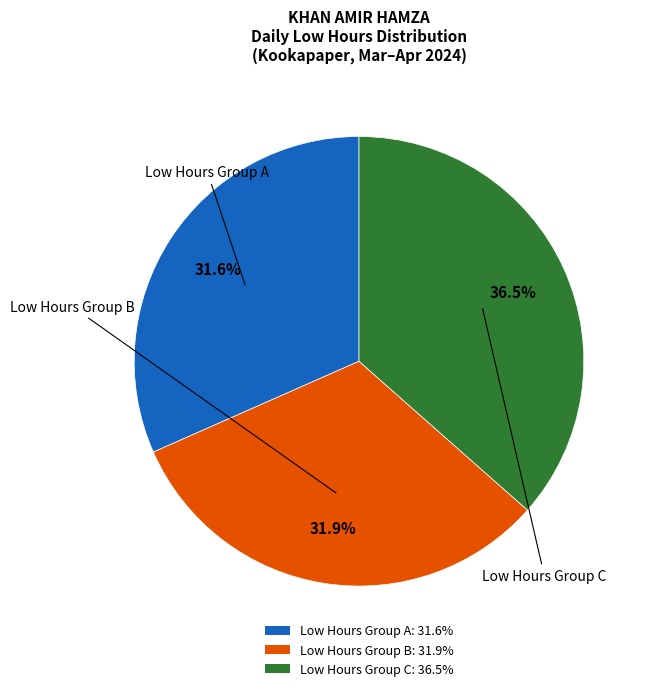

Between Low Hours Group C: 36.5% and Low Hours Group A: 31.6%, which is larger?

Low Hours Group C: 36.5%